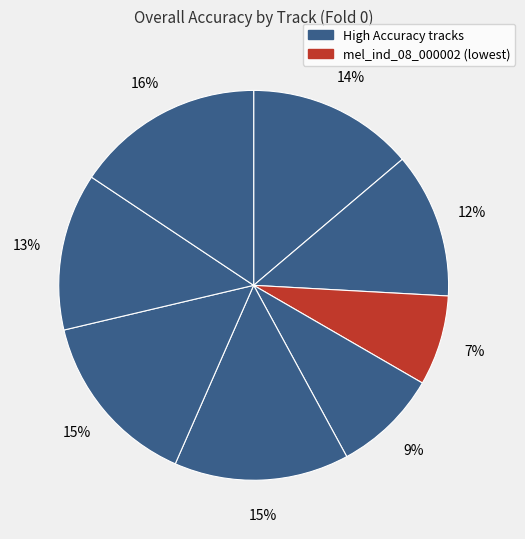

How many segments does this pie chart have?

8